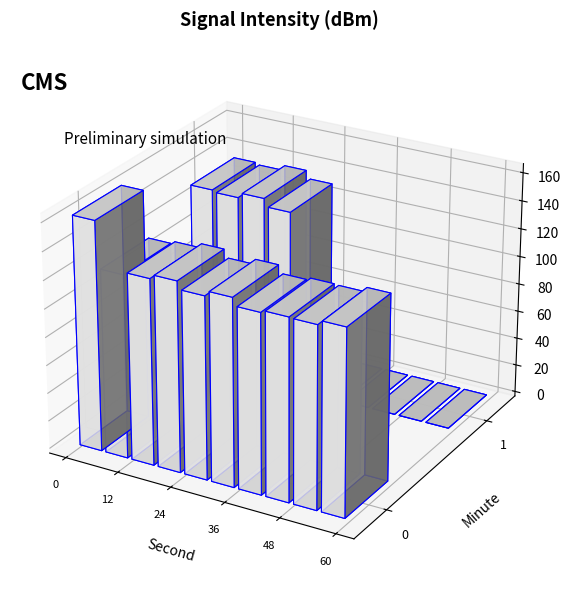

List the labels in order of minute_1 value, largest first.

10, 11, 12, 13, 14, 15, 16, 17, 18, 19, 20, 21, 22, 23, 24, 25, 26, 27, 28, 29, 8, 4, 1, 9, 3, 2, 7, 5, 0, 6